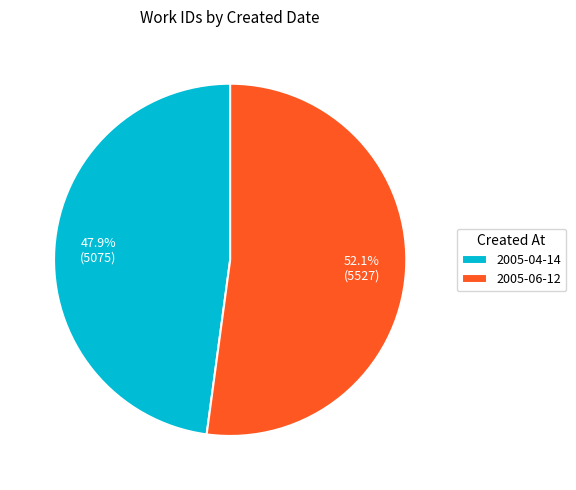

What is the total percentage of 2005-06-12 and 2005-04-14?

100.0%